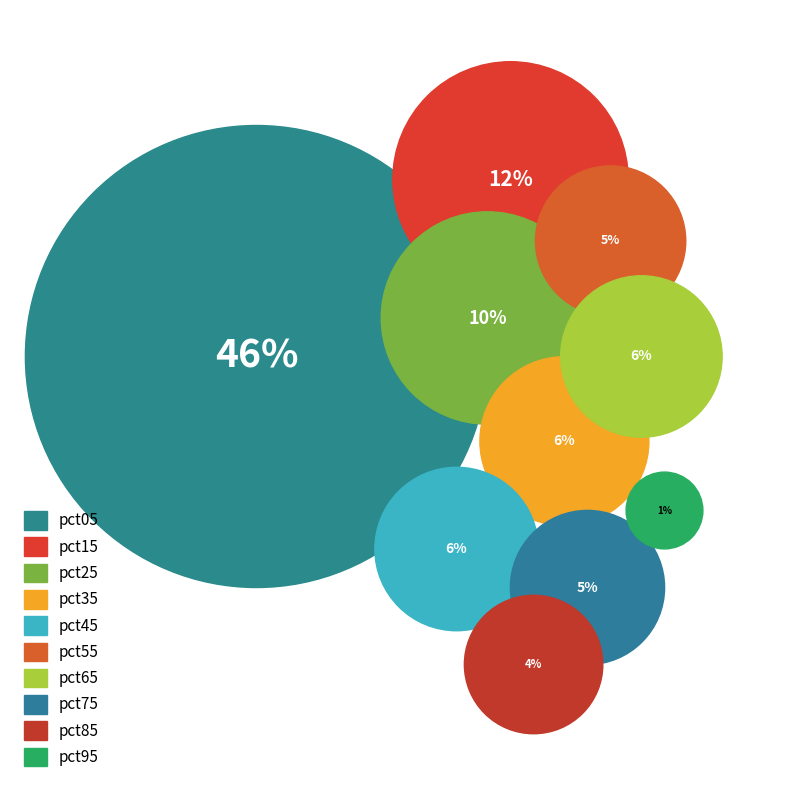

What percentage do pct35 and pct45 together represent?

11.8%